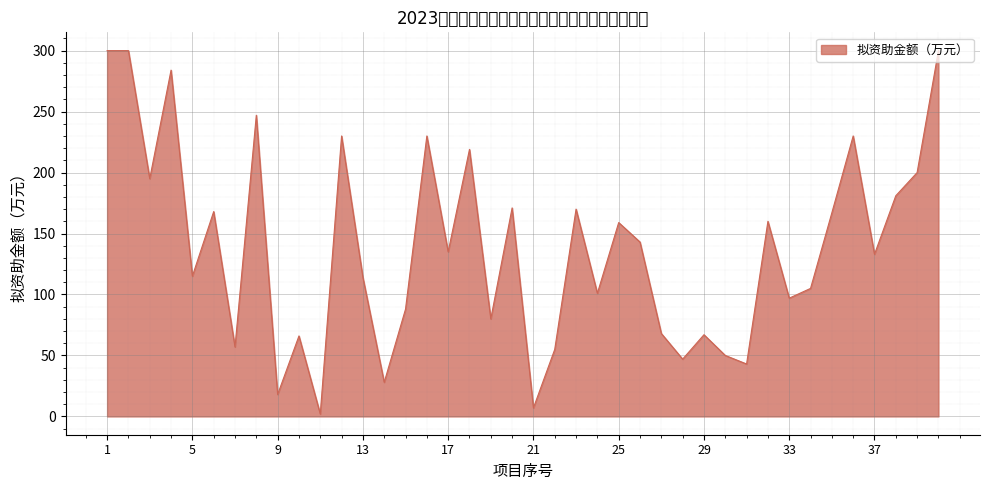

At which label does the data first exceed 135?

1